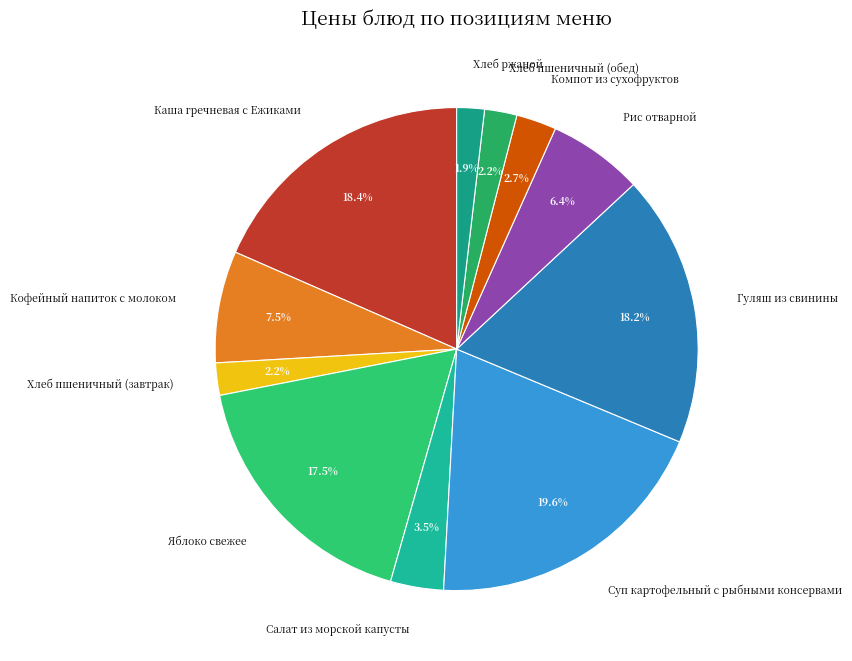

True or false: Суп картофельный с рыбными консервами accounts for 20% of the total.

True